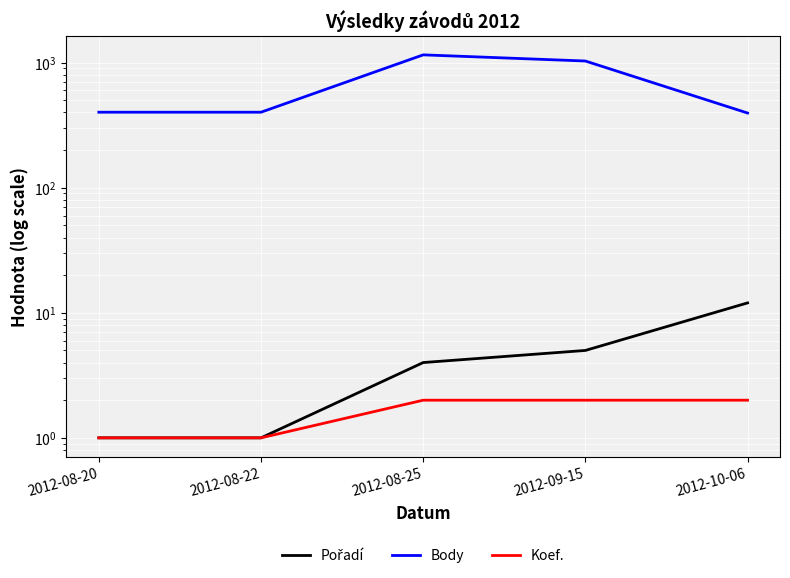

What is the approximate value of Koef. at 2012-09-15?

2